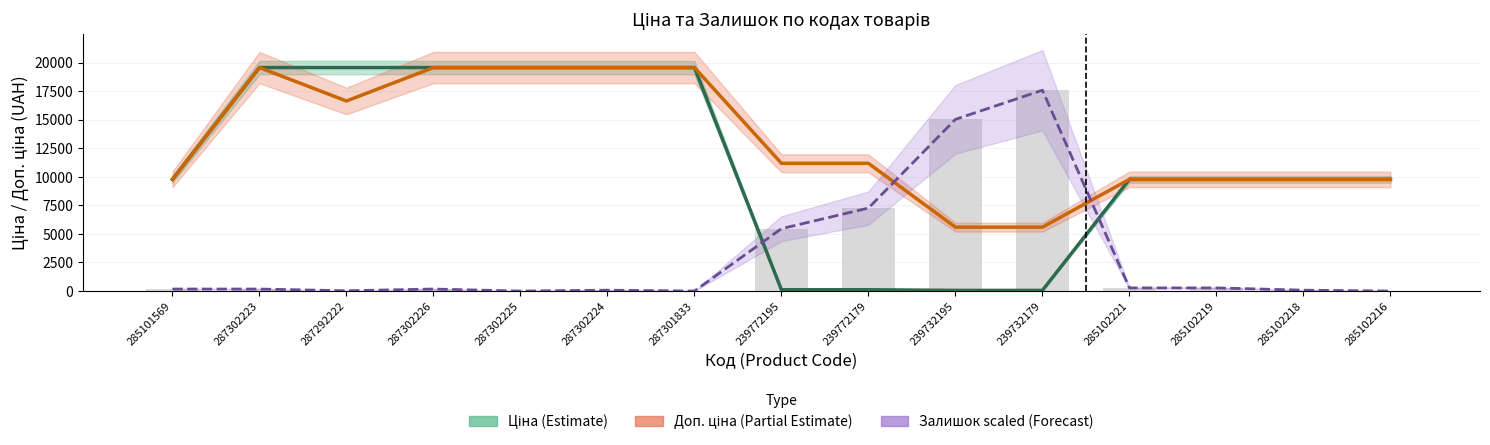

What is the sum of all Залишок (scaled) values?

46588.4